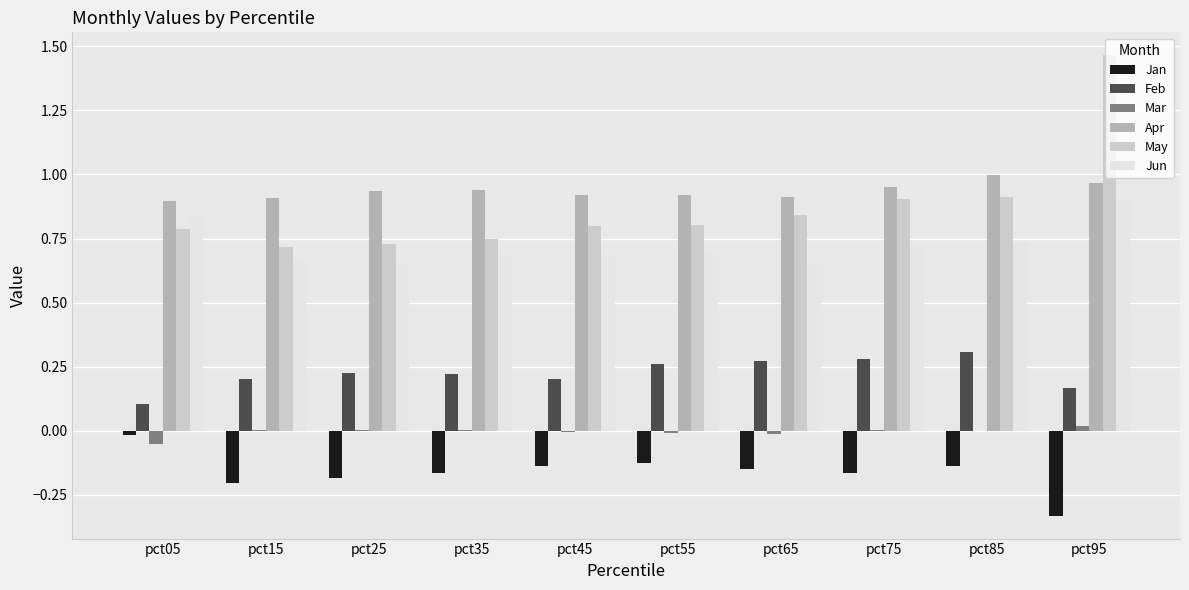

How many Feb values are between 0 and 1?

10